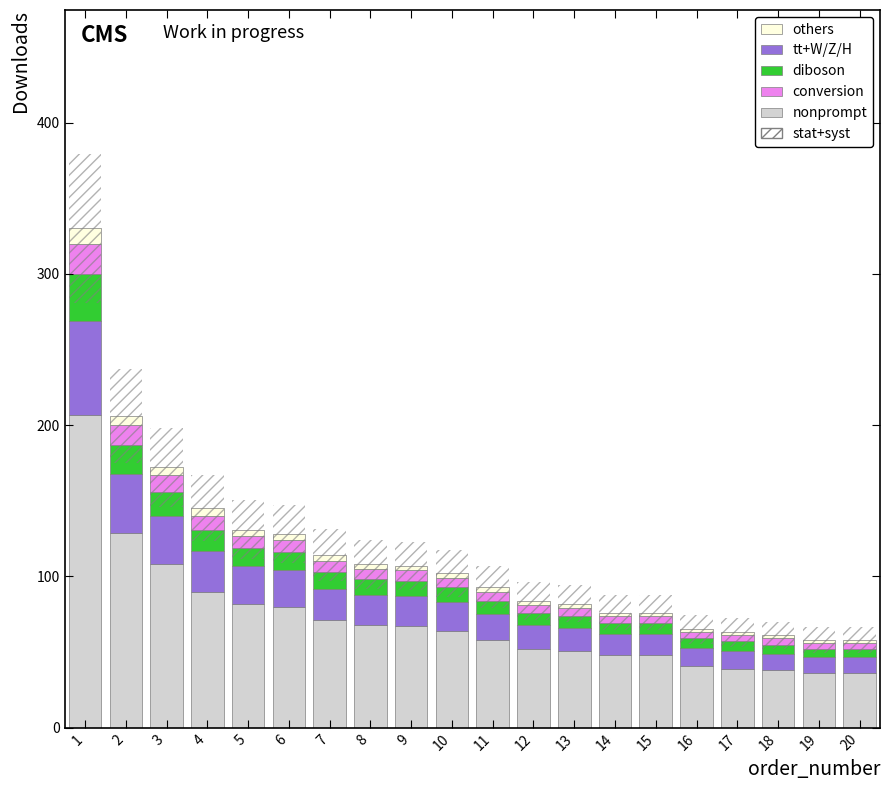

What is the minimum value for nonprompt?

36